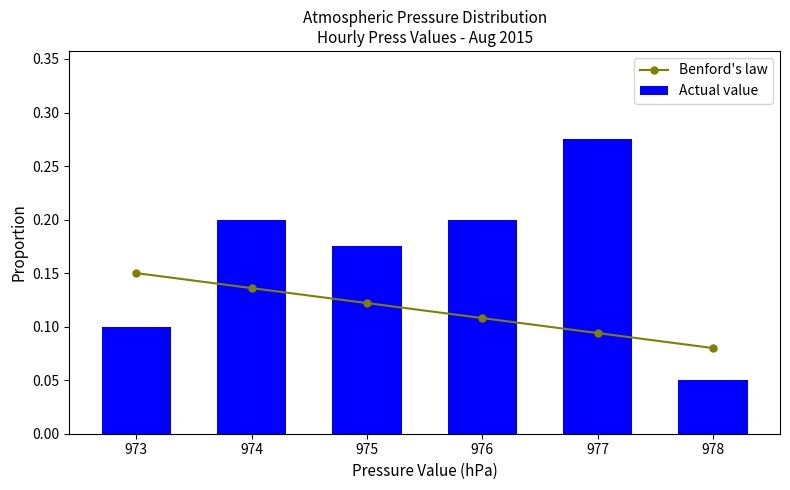

Reading right to left, what are all the values shown in this chart?

Benford's law: 0.1	0.1	0.1	0.1	0.1	0.1
Actual value: 0.1	0.3	0.2	0.2	0.2	0.1